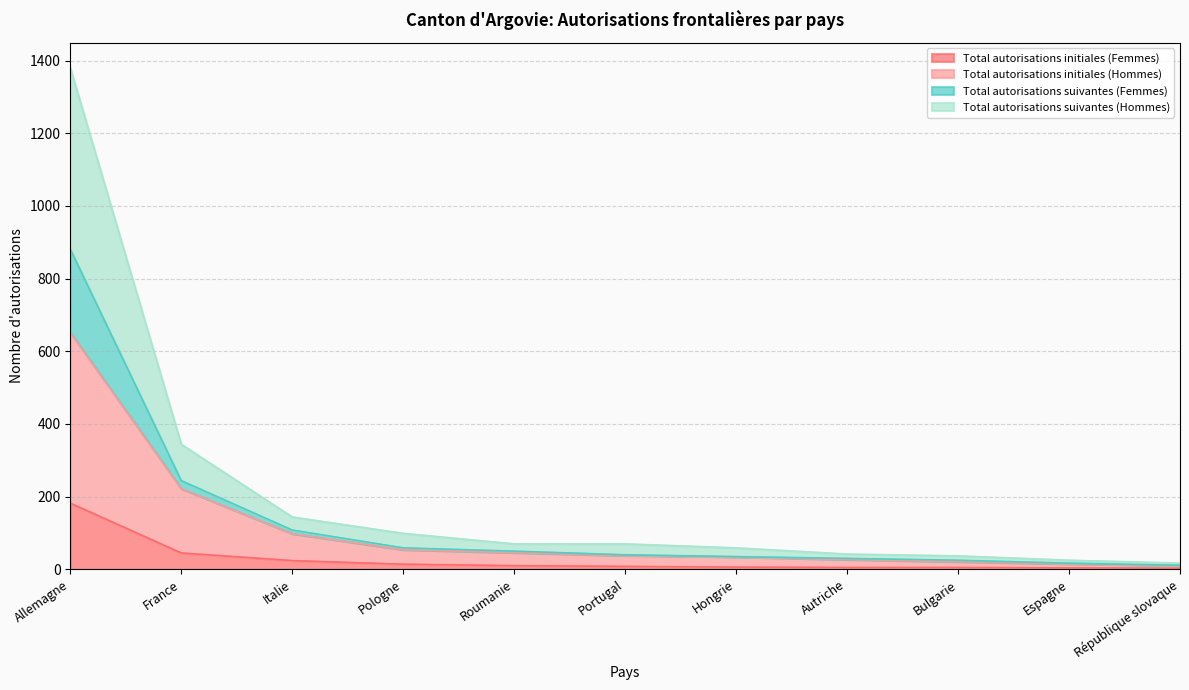

At which label does Total autorisations initiales (Femmes) reach its peak?

Allemagne